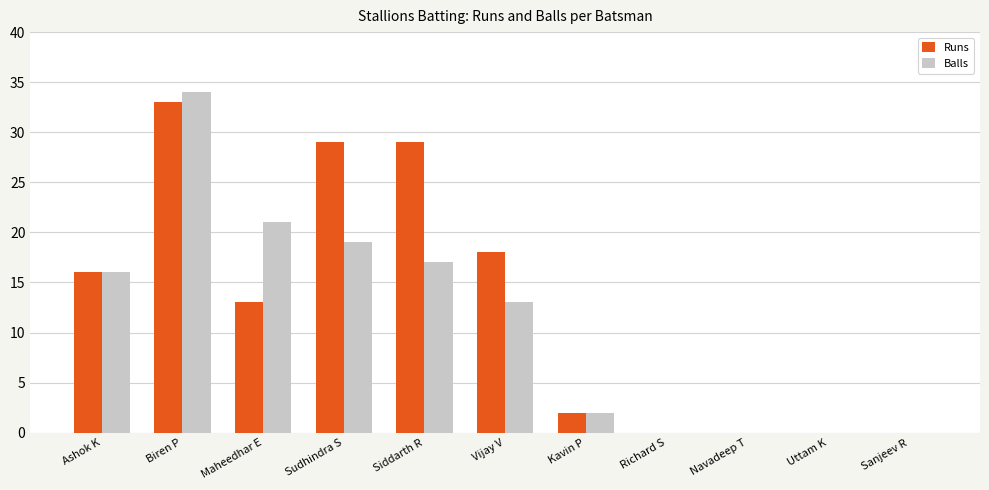

Which series changed the most between Biren P and Uttam K?

Balls